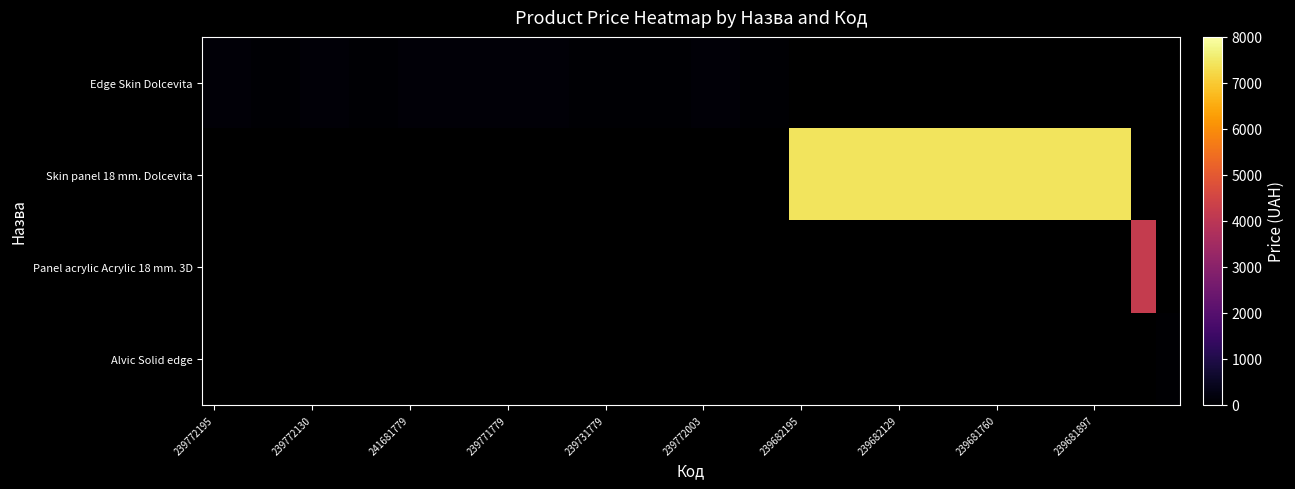

How many categories are shown in the chart?

40